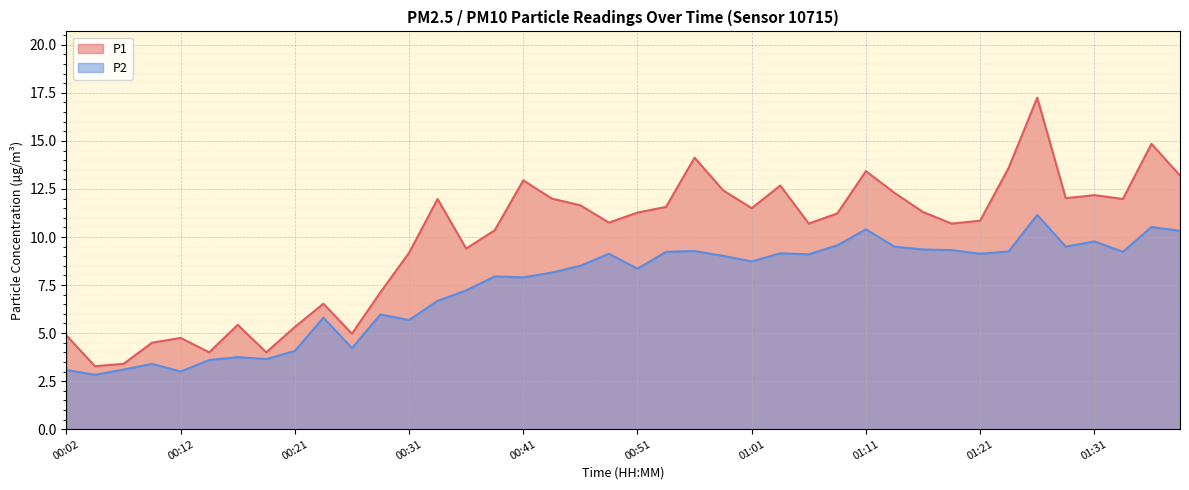

What is the label of the 1st point from the right?

01:39